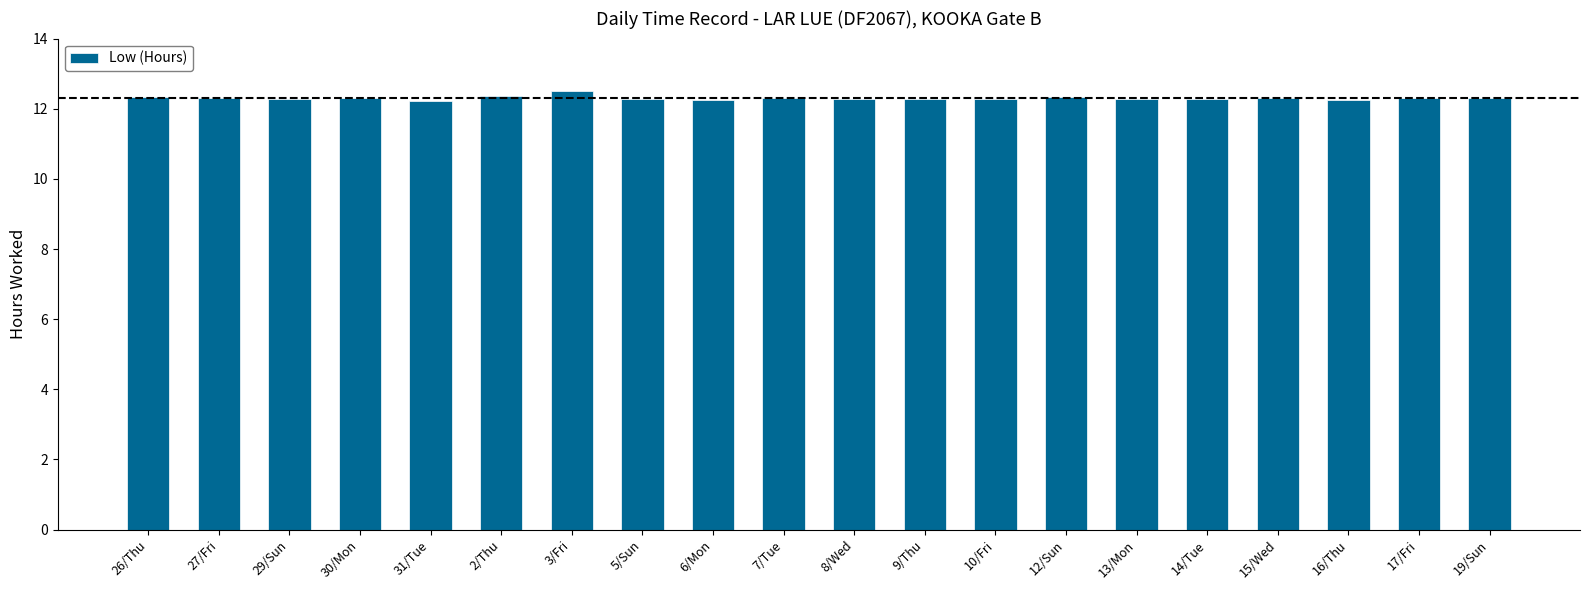

The value at 26/Thu is 12.3. True or false?

True